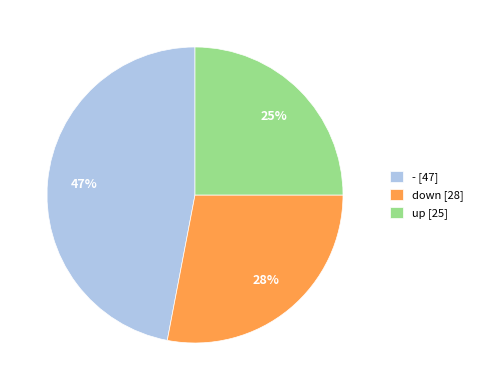

Is up the majority of the pie?

No